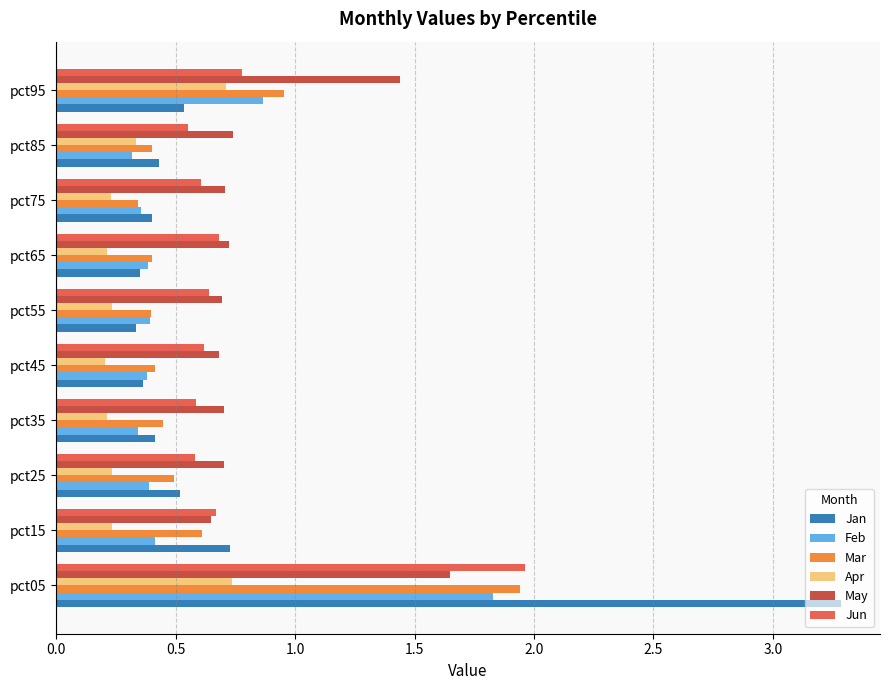

What is the sum of all Mar values?

6.4